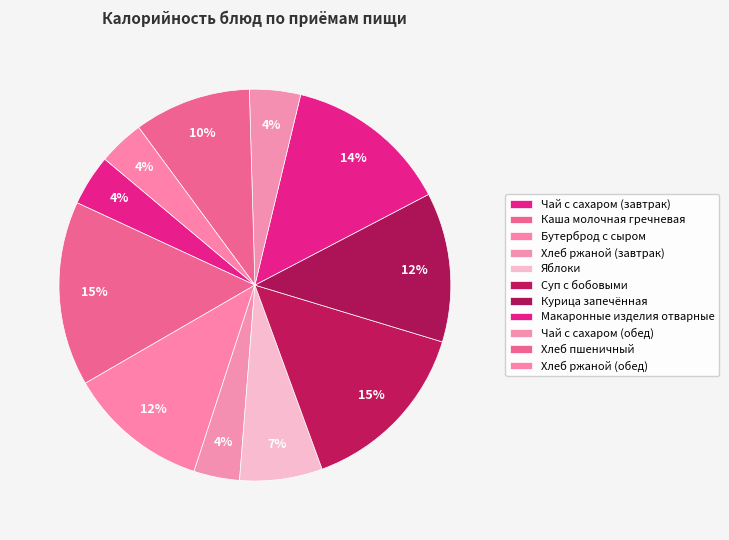

The Хлеб ржаной (завтрак) slice represents 1% of the pie. True or false?

False